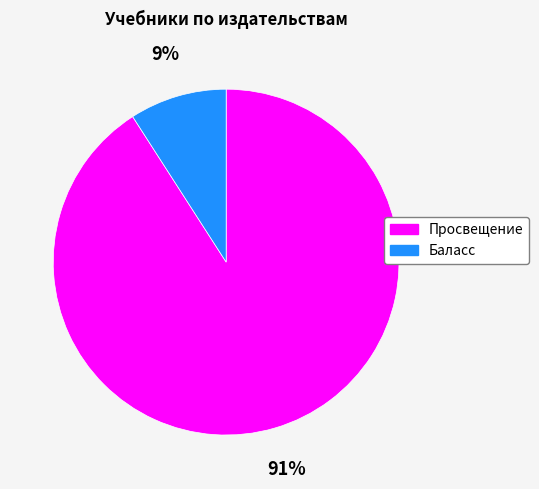

To the nearest percent, what portion does Просвещение represent?

91%